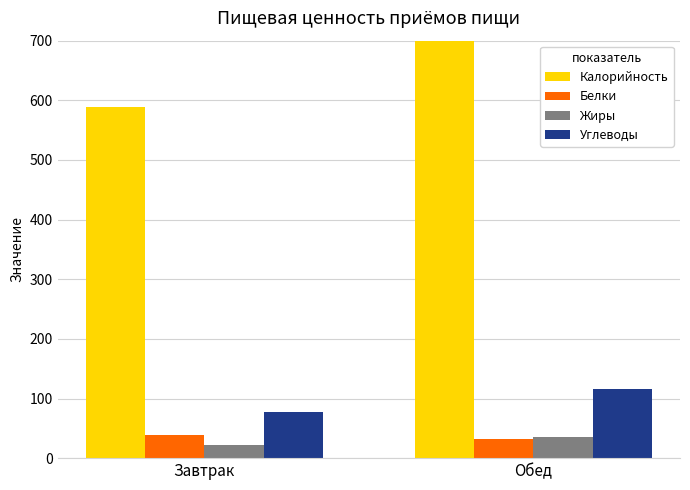

The value of Калорийность at Обед is 757.2. True or false?

True